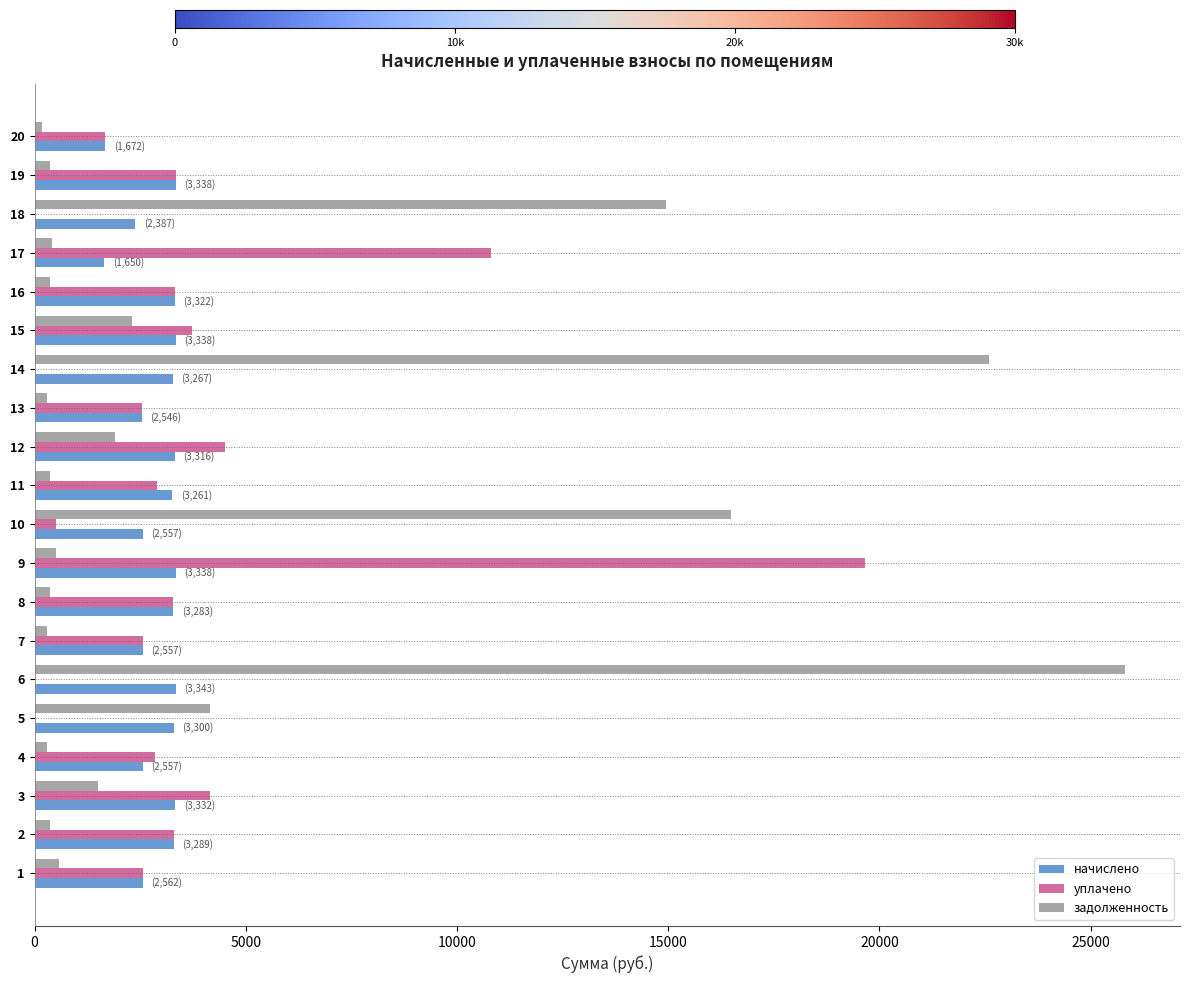

What is the greatest value displayed?

25825.5